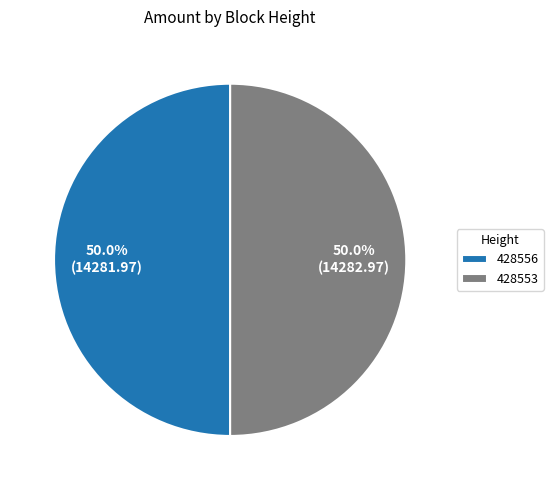

Approximately how many times larger is the value at 428556 compared to 428553?

1.0